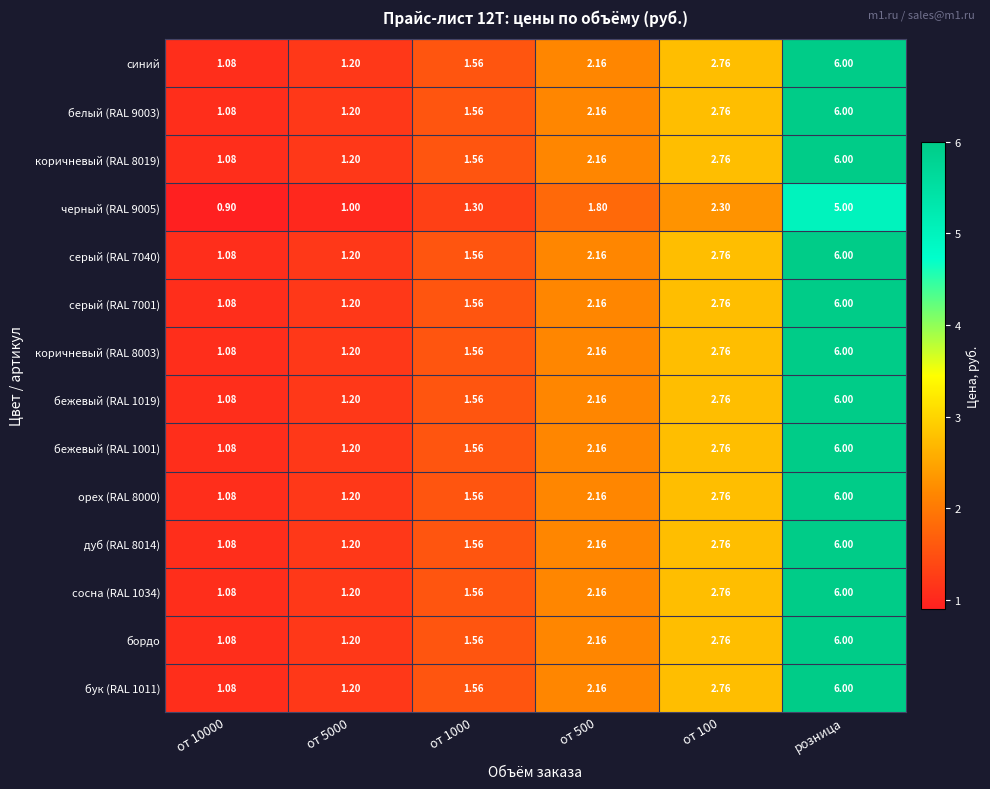

At which category is the sum across all series the highest?

розница